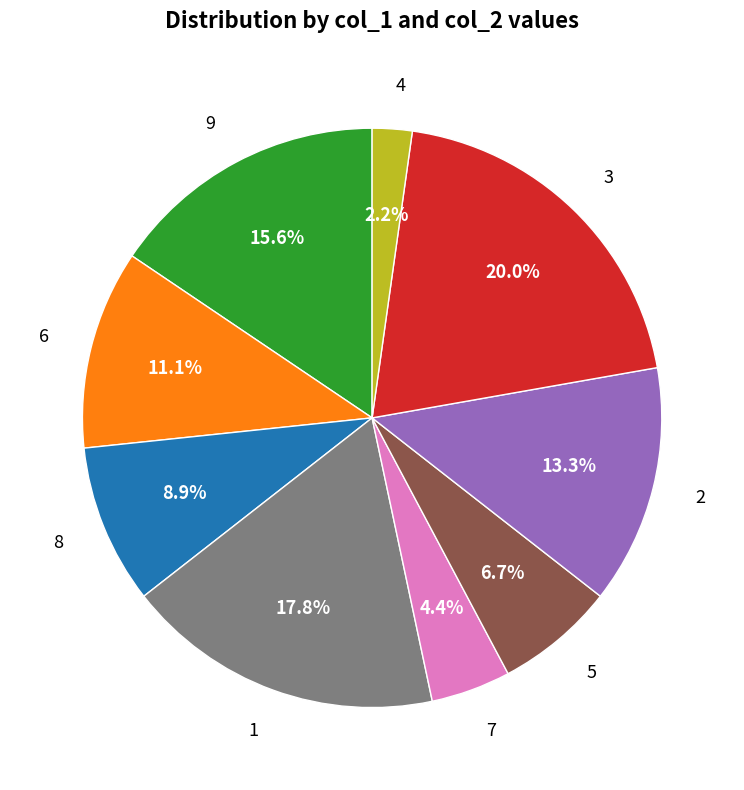

Is there any slice that represents more than half of the pie?

No